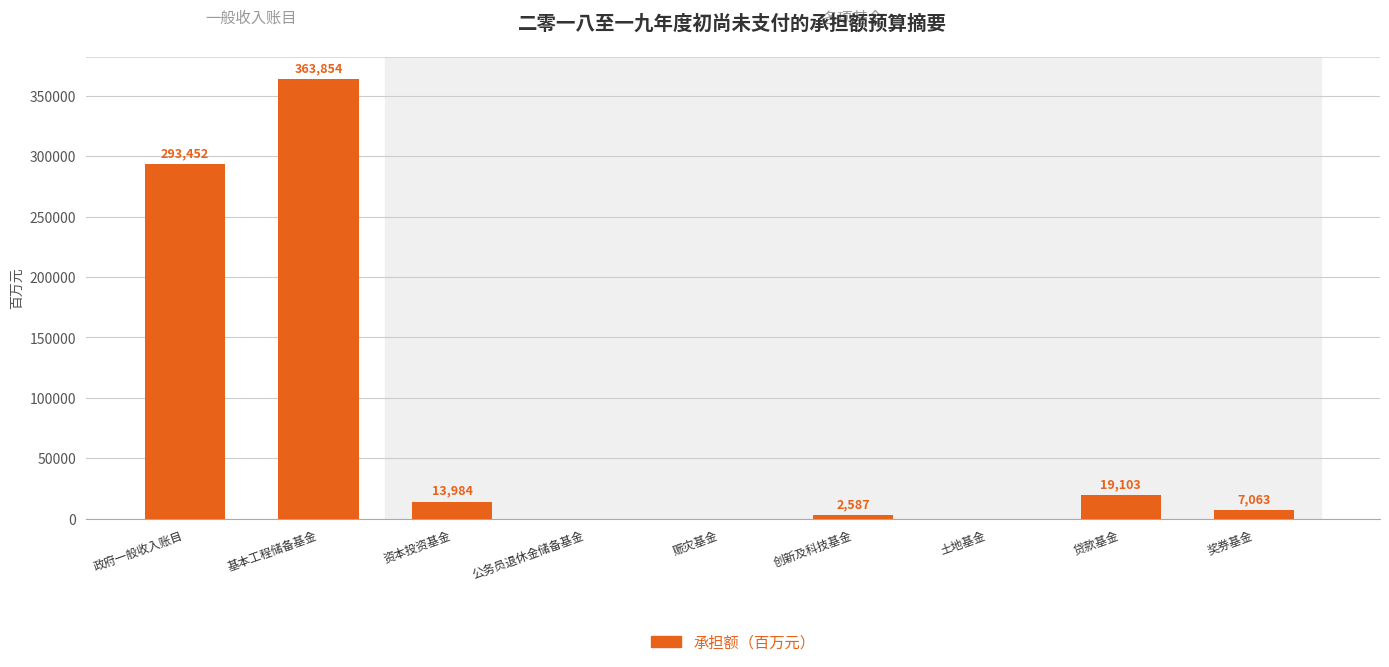

Reading left to right, transcribe all the data shown in this chart.

293452	363854	13984	0	0	2587	0	19103	7063